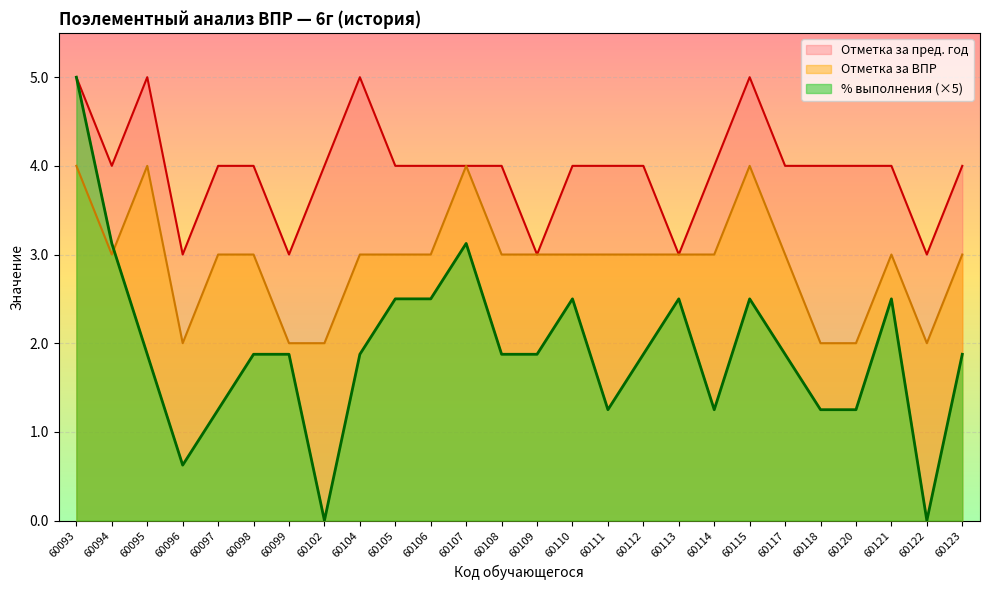

What are all the series names shown in the legend?

Отметка за пред. год, Отметка за ВПР, % выполнения (×5)